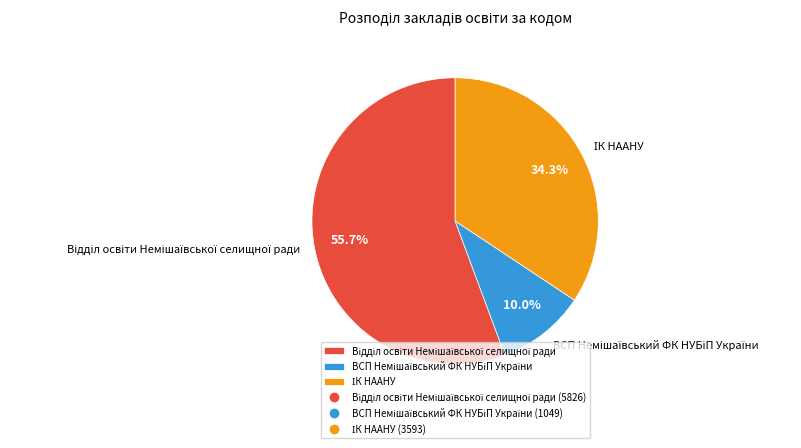

Is there any slice that represents more than half of the pie?

Yes